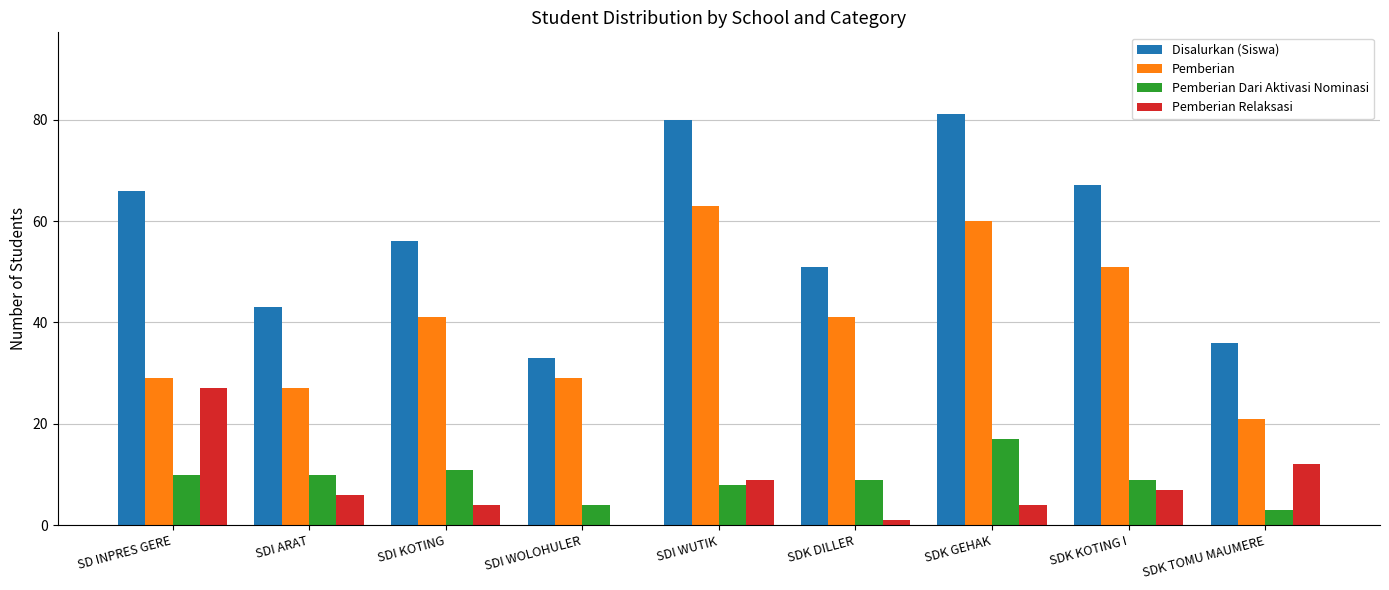

Is it true that Pemberian Relaksasi equals 0 at SDI WOLOHULER?

True